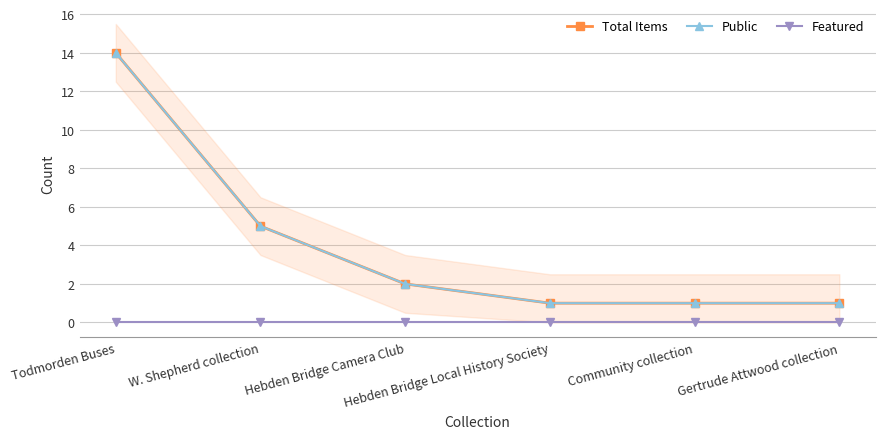

Which category has the highest value across all series?

Todmorden Buses